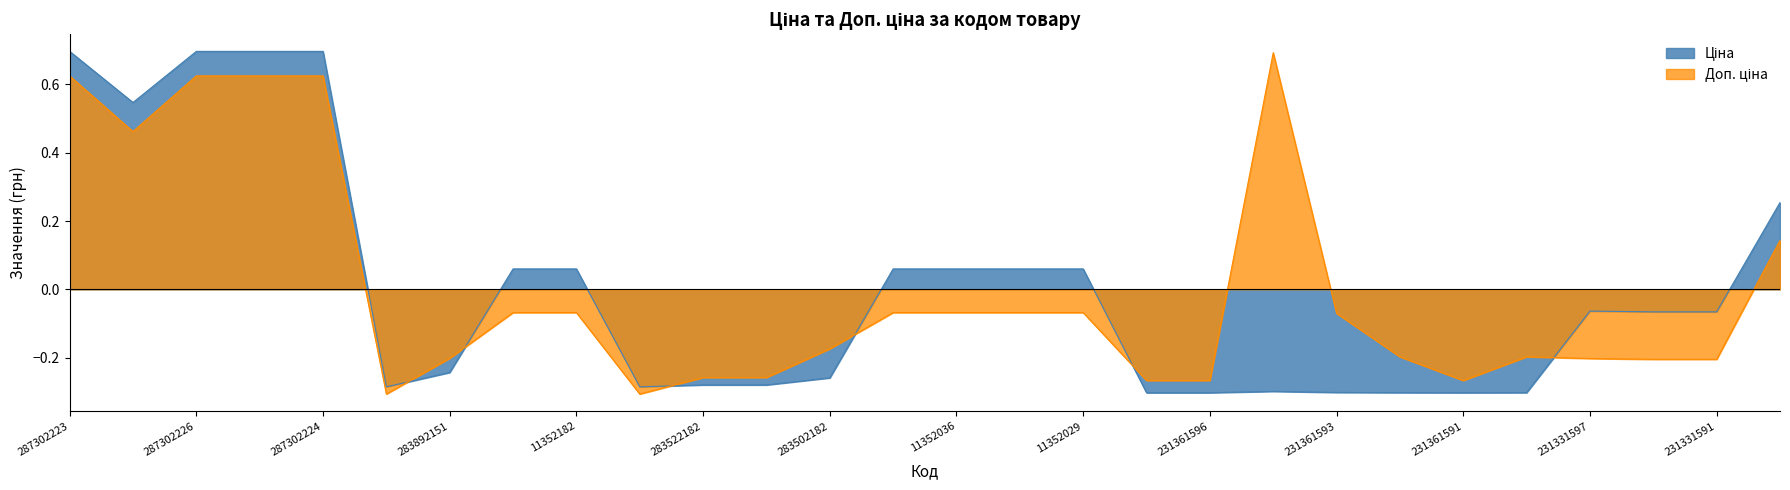

Rank the series by their maximum value, from highest to lowest.

Ціна, Доп. ціна